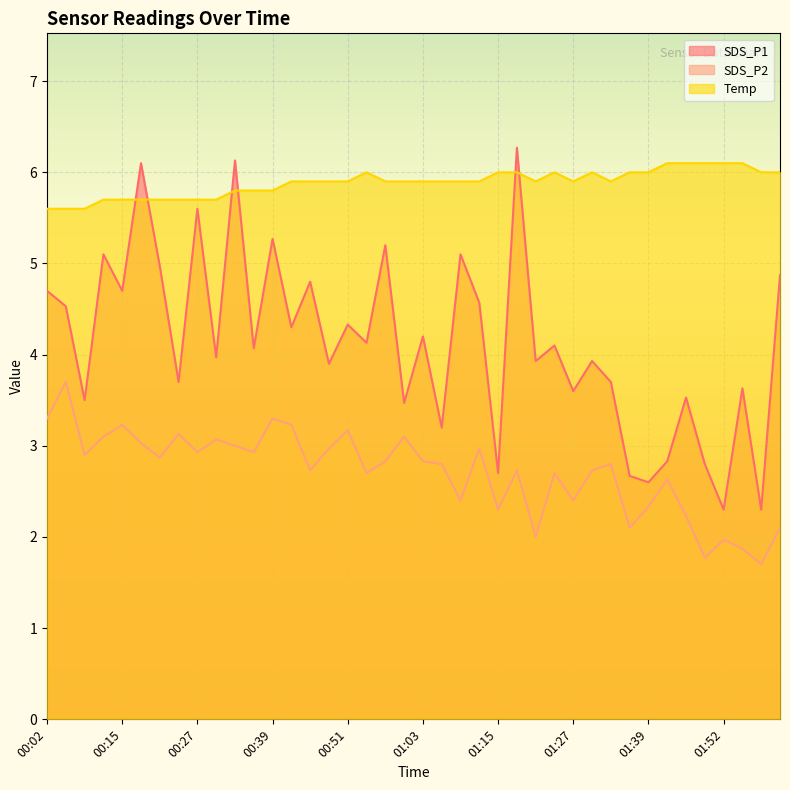

The value of SDS_P2 at 00:24 is 1.7. True or false?

False